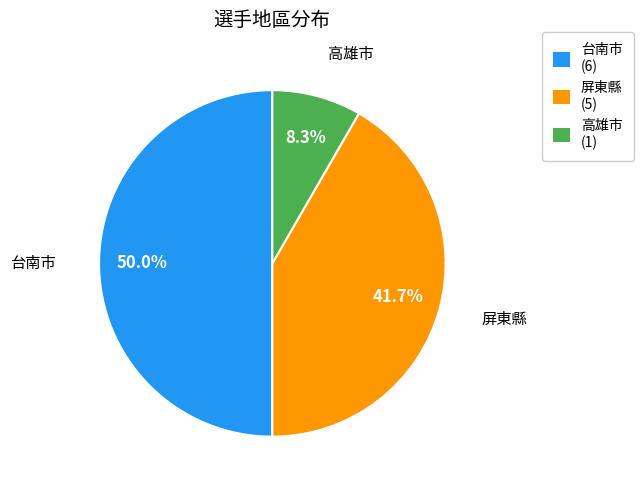

Is the sum of 台南市 and 屏東縣 greater than half?

Yes